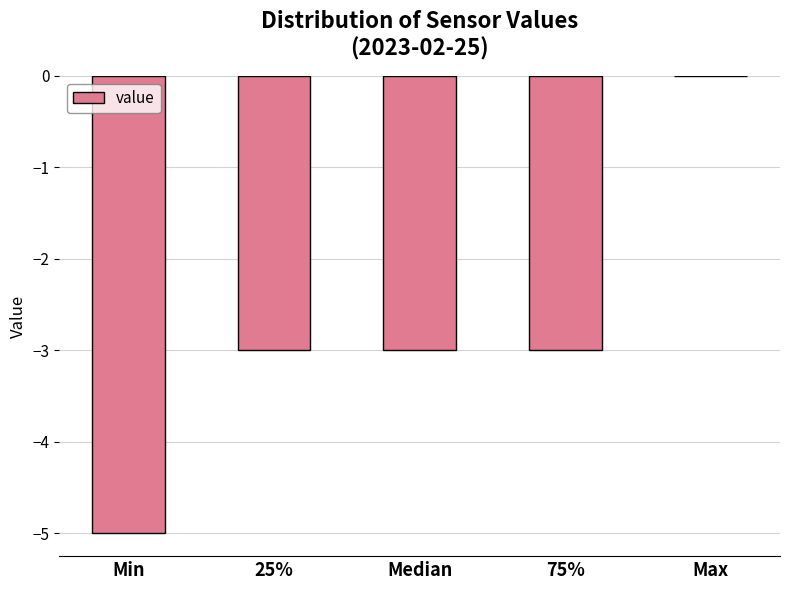

Reading left to right, list all the values displayed in this chart.

Min=-5	25%=-3	Median=-3	75%=-3	Max=0